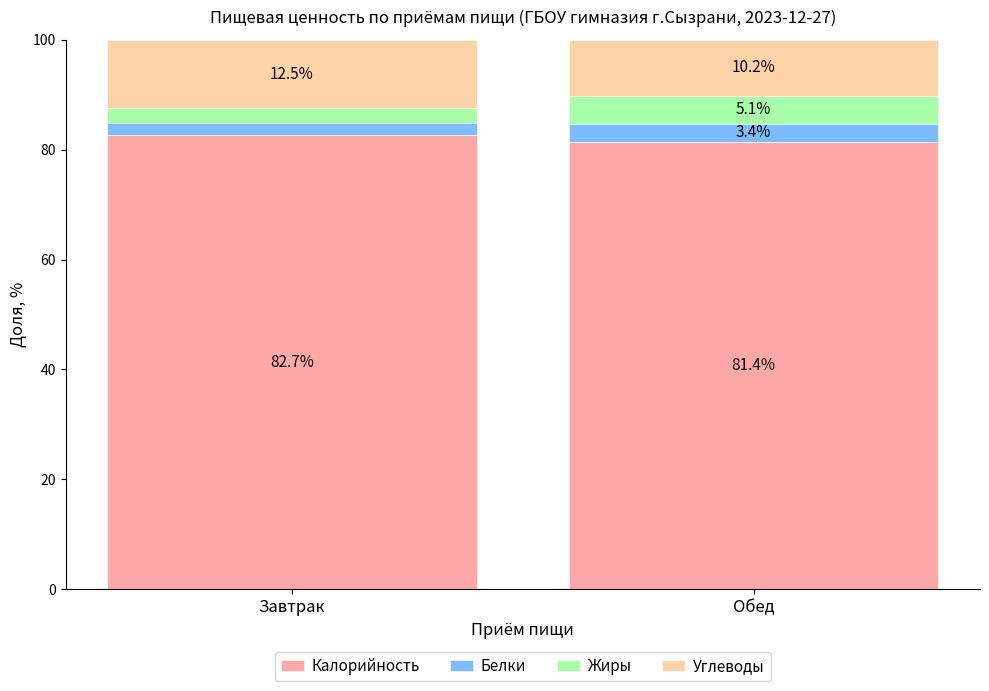

True or false: Калорийность has a value of 81.4 at Обед.

True